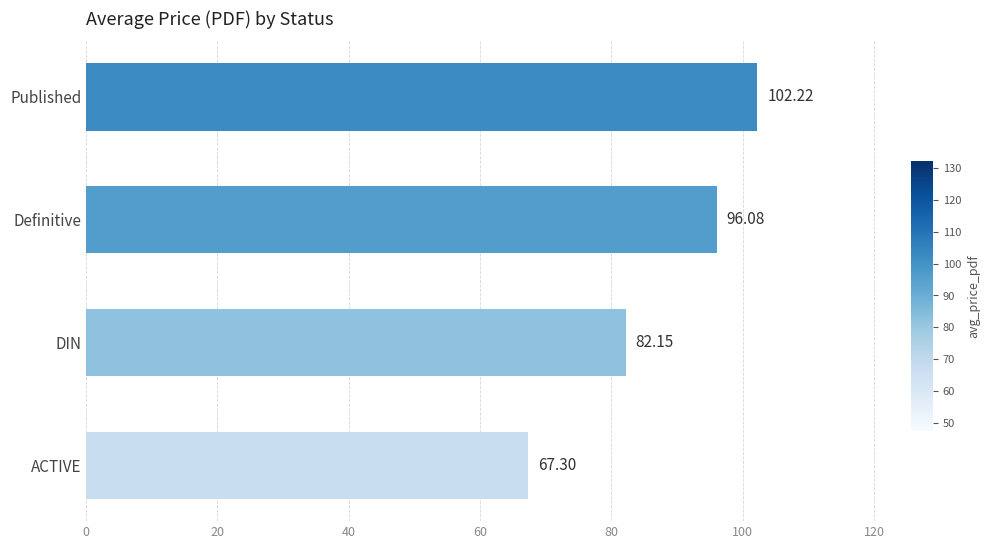

Which has a higher value, DIN or Published?

Published